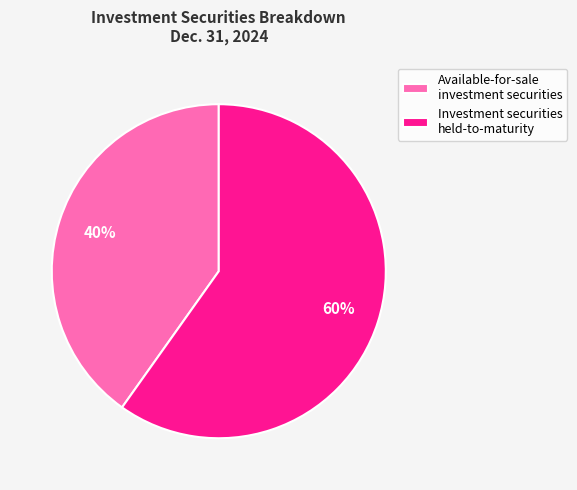

Is the sum of Investment securities held-to-maturity and Available-for-sale investment securities greater than half?

Yes